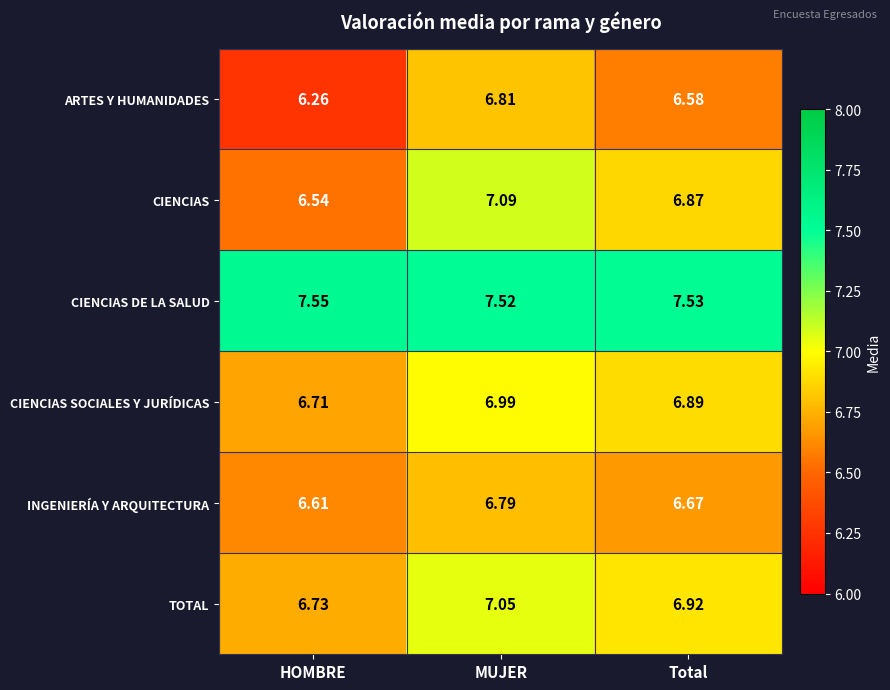

Between MUJER and Total, which series saw the biggest shift?

ARTES Y HUMANIDADES